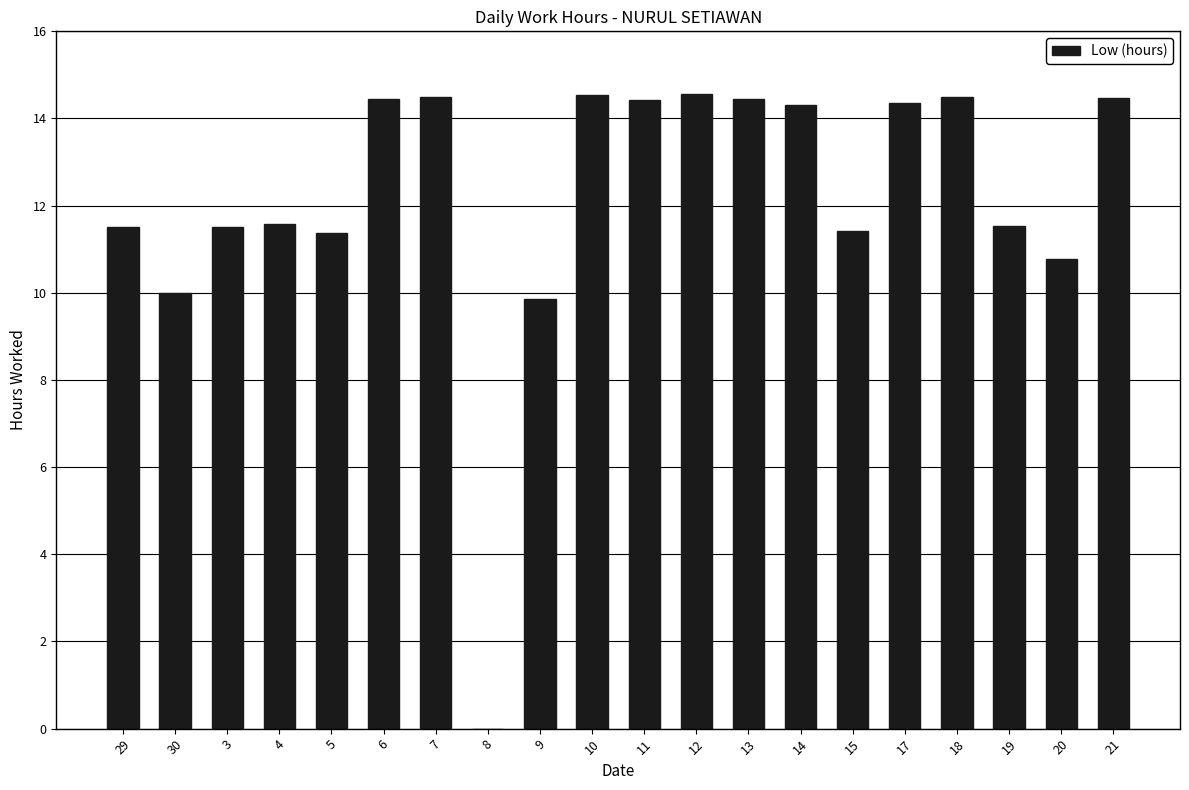

How many series are shown in this chart?

1